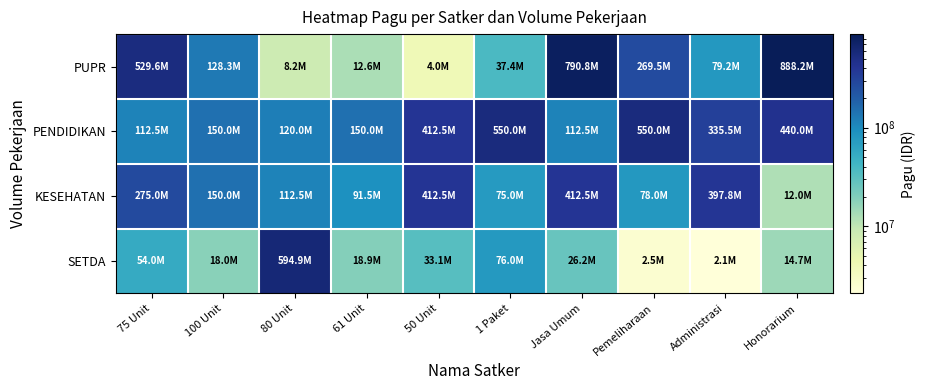

Which series has the largest range (max minus min)?

PUPR